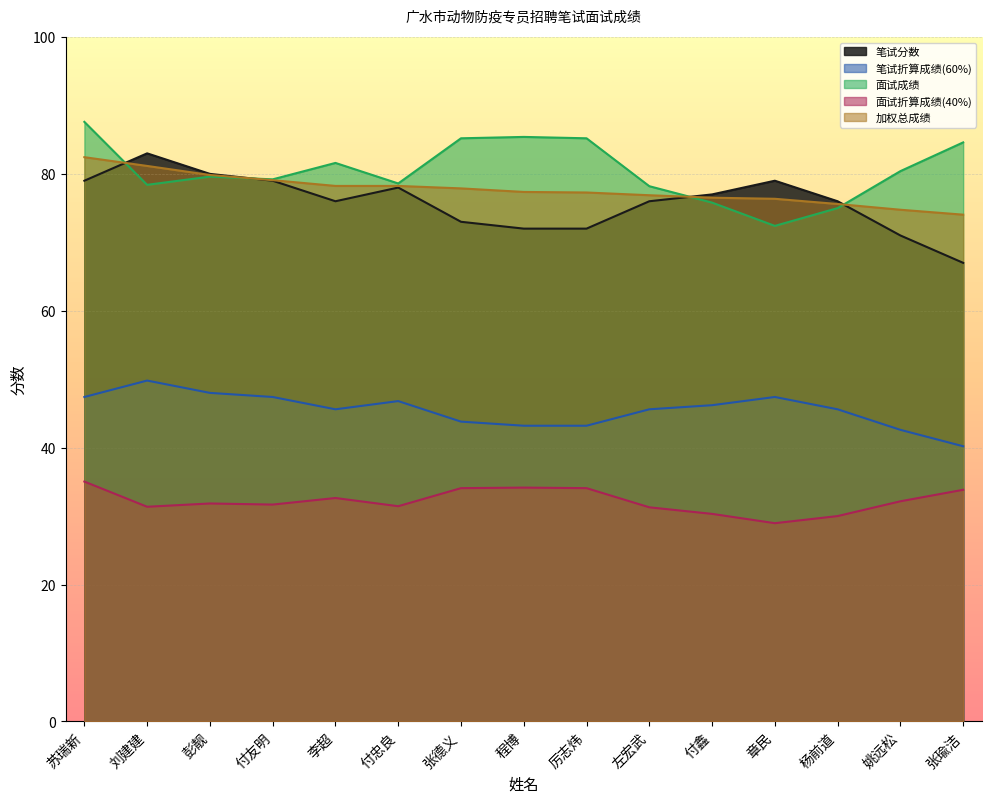

The value of 面试成绩 at 李超 is 108.9. True or false?

False